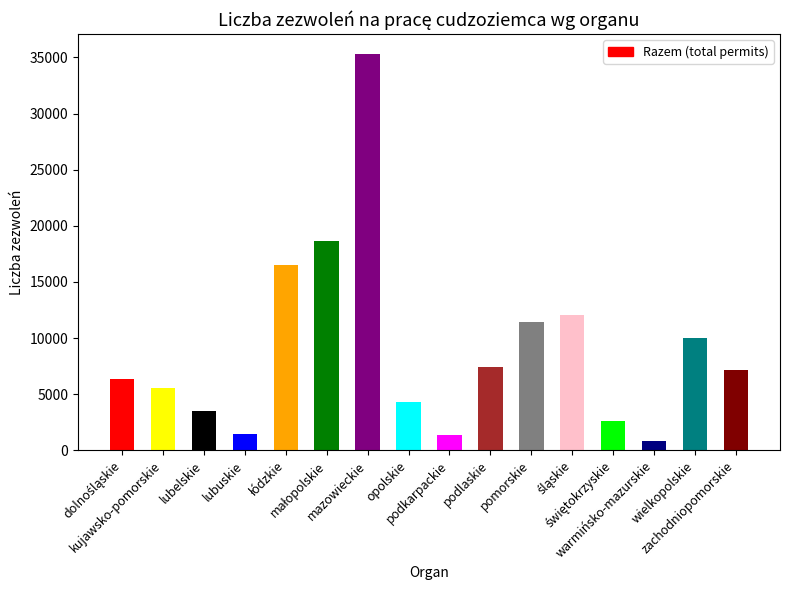

Reading left to right, what are all the values shown in this chart?

6348	5590	3468	1460	16531	18682	35307	4295	1337	7455	11409	12098	2588	839	9970	7130